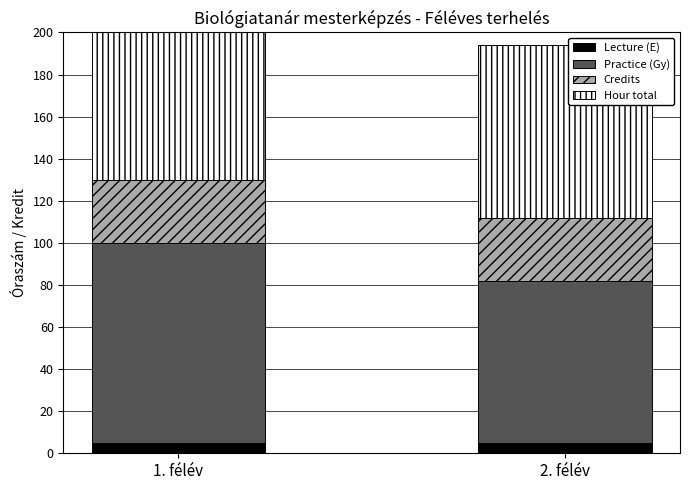

What is the greatest value displayed?

100